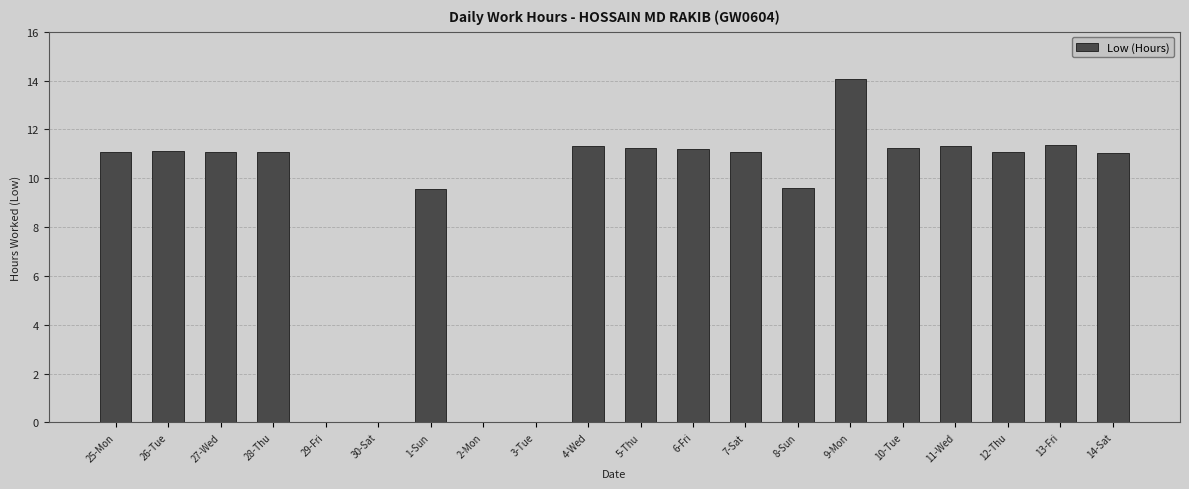

What is the sum of the values at 4-Wed and 25-Mon?

22.4